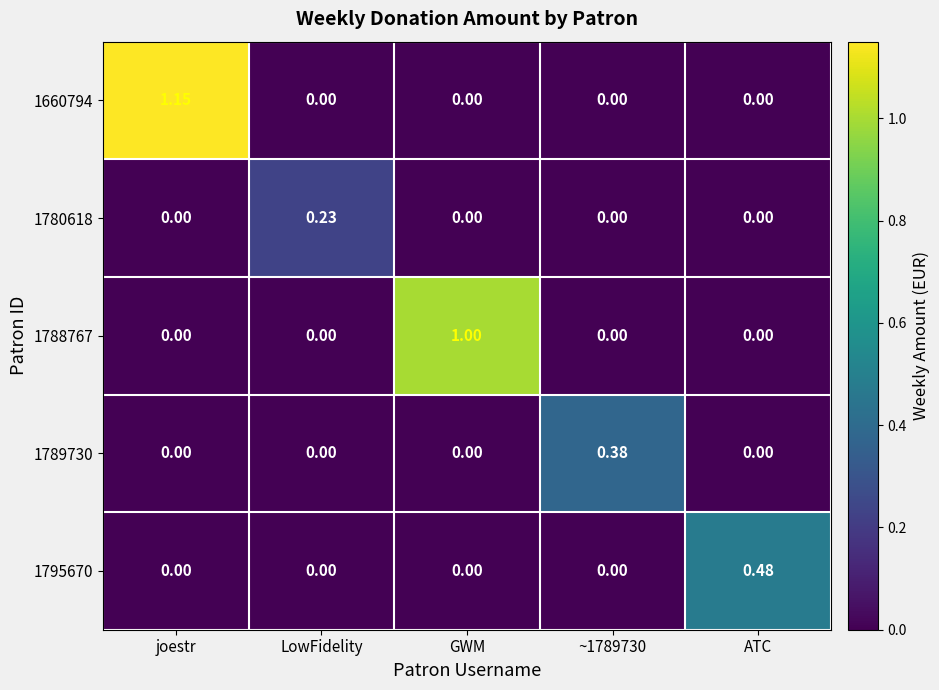

At which category is the sum across all series the highest?

joestr